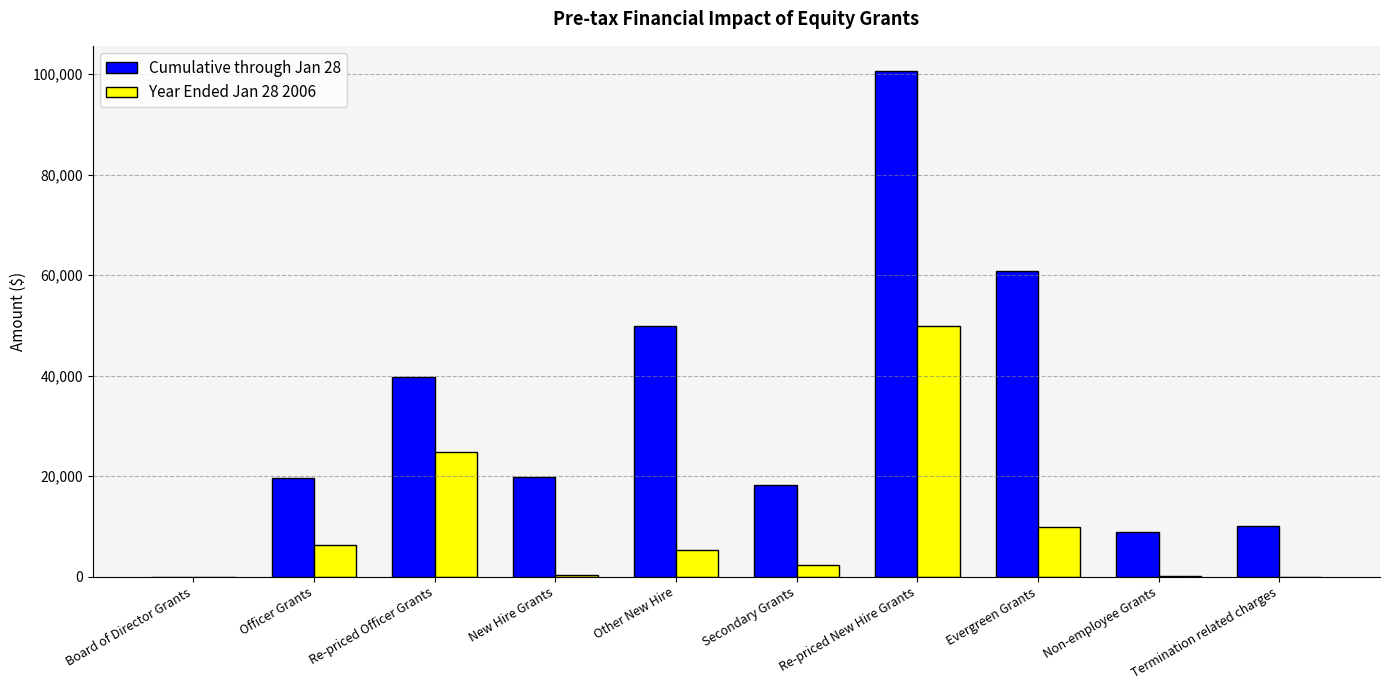

Count the number of data series in this chart.

2